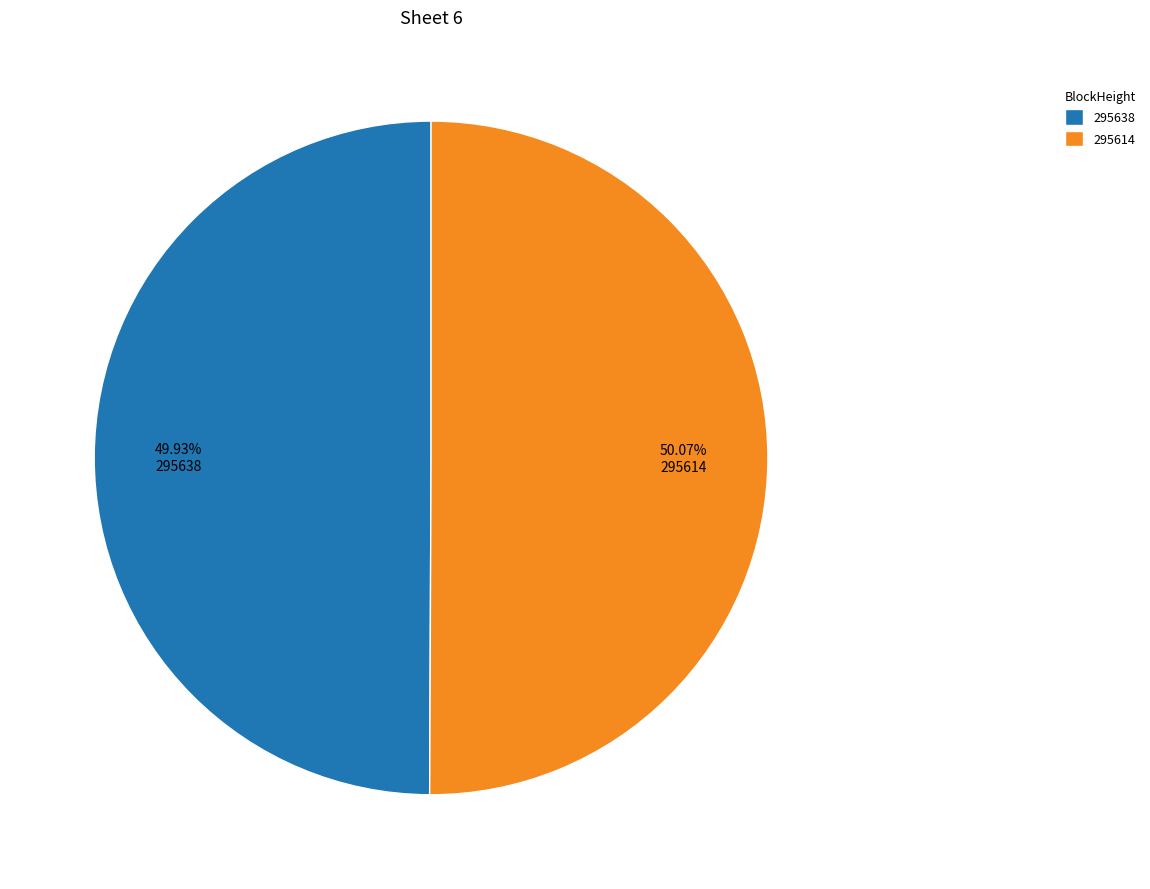

What is the ratio of the value at 295614 to the value at 295638?

1.0